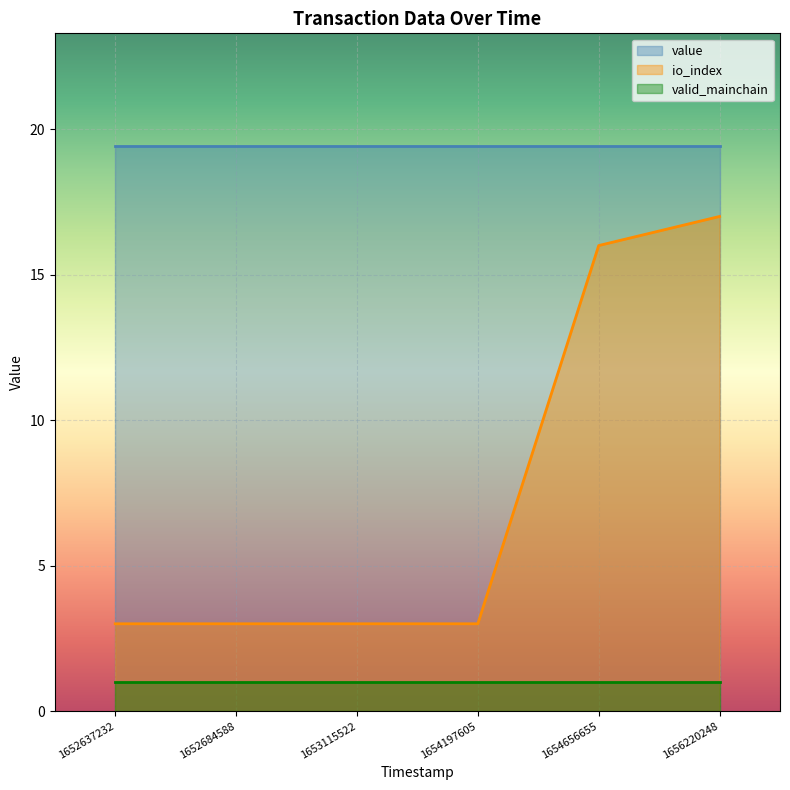

What is the difference between the second highest and second lowest values in the io_index series?

13.0